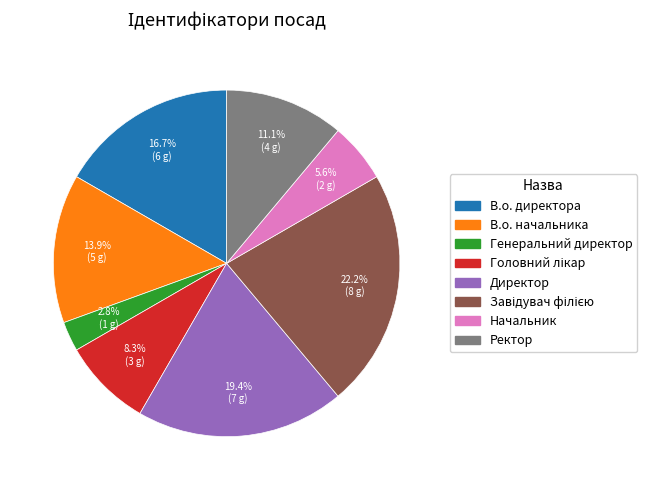

Which category has the smallest portion of the pie?

Генеральний директор